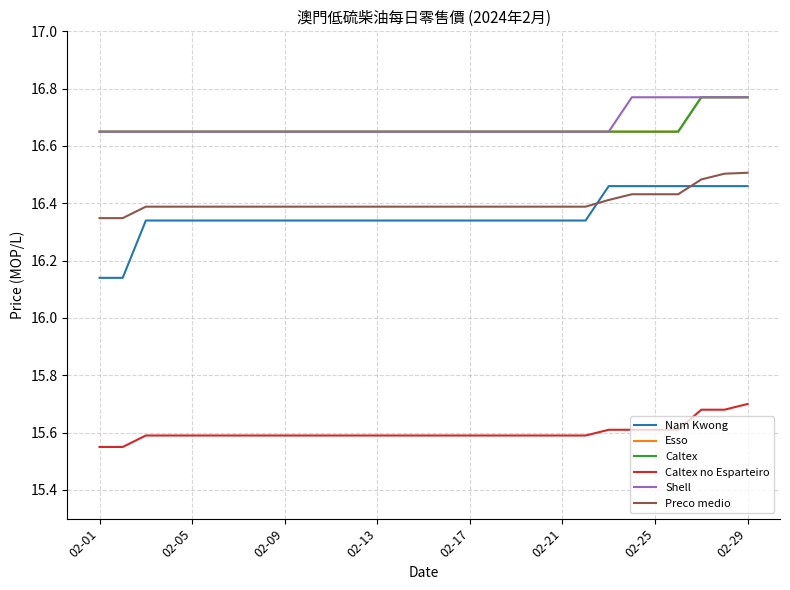

Which series has the largest total across all categories?

Shell